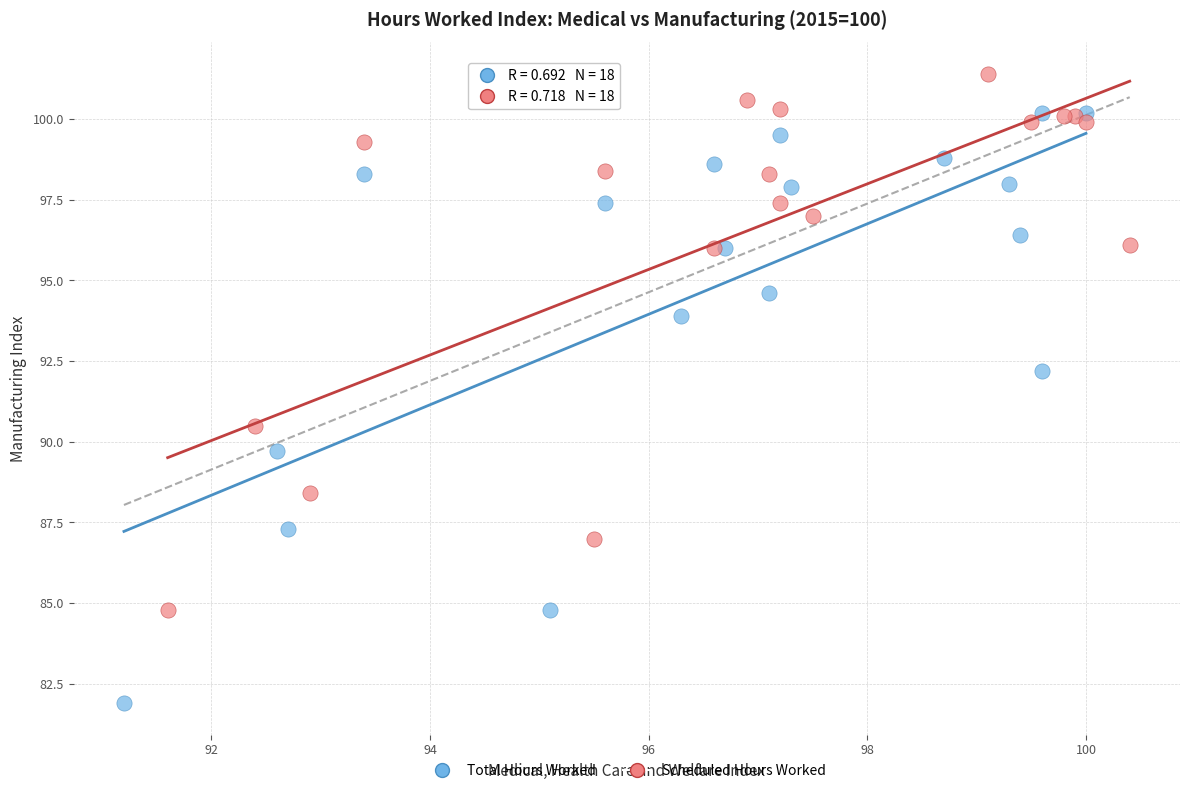

Which series reaches the maximum Y coordinate?

Scheduled Hours Worked